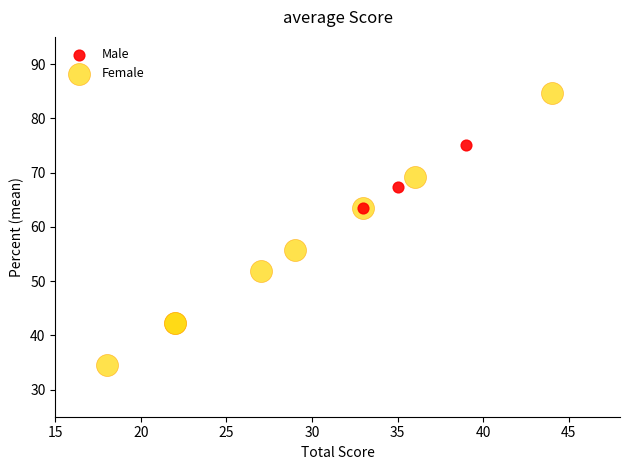

Which series has the largest Y range (max minus min)?

Female